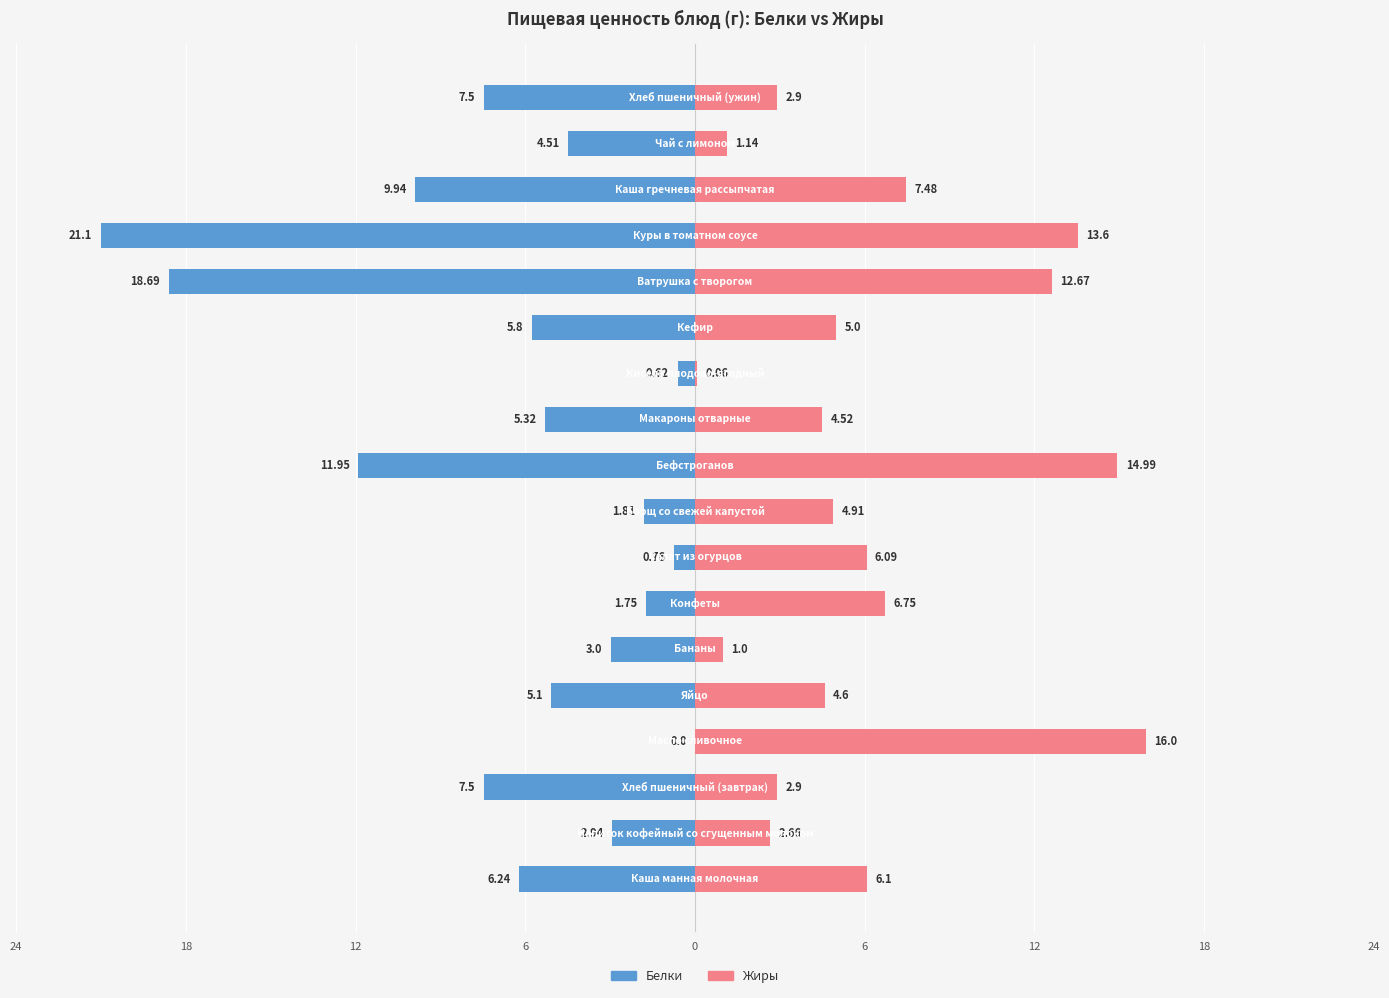

What is the total value across all series at 13?

-6.0